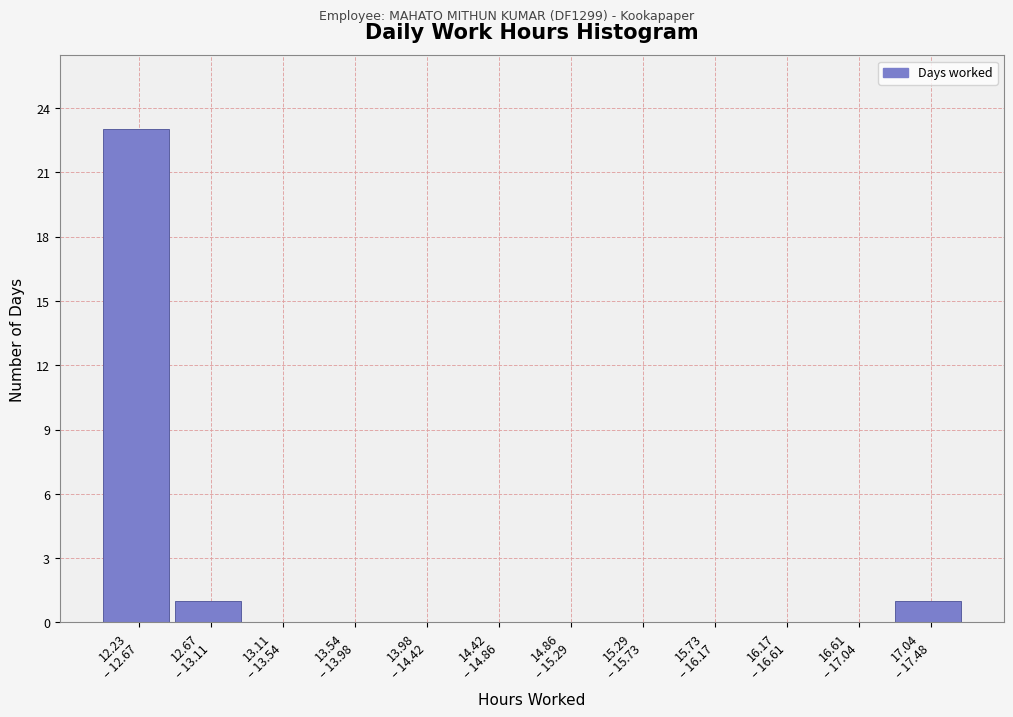

What is the greatest value displayed?

23